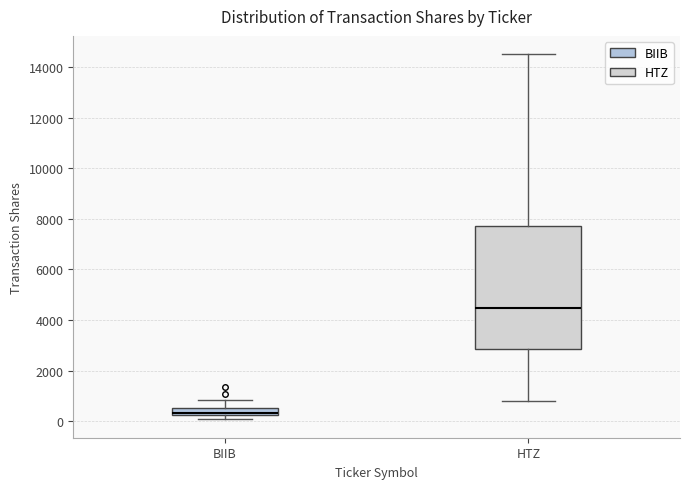

Which box is the tallest, from its lower edge to its upper edge?

HTZ